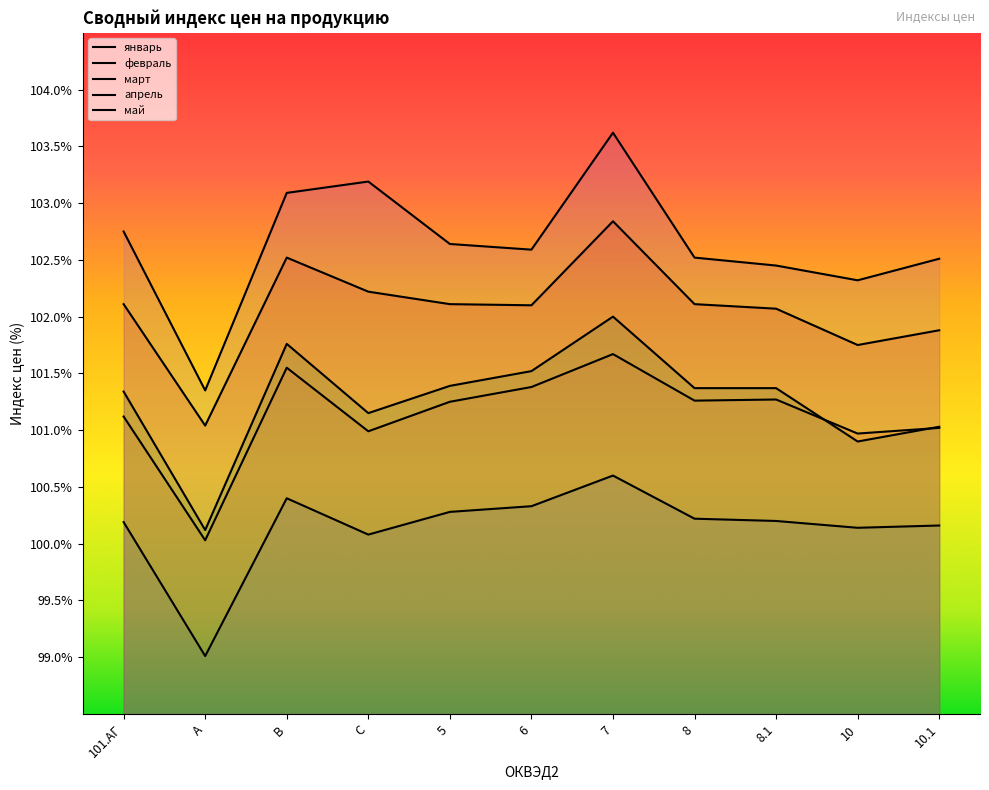

At 8.1, list the series in order from smallest to largest.

январь, февраль, март, апрель, май